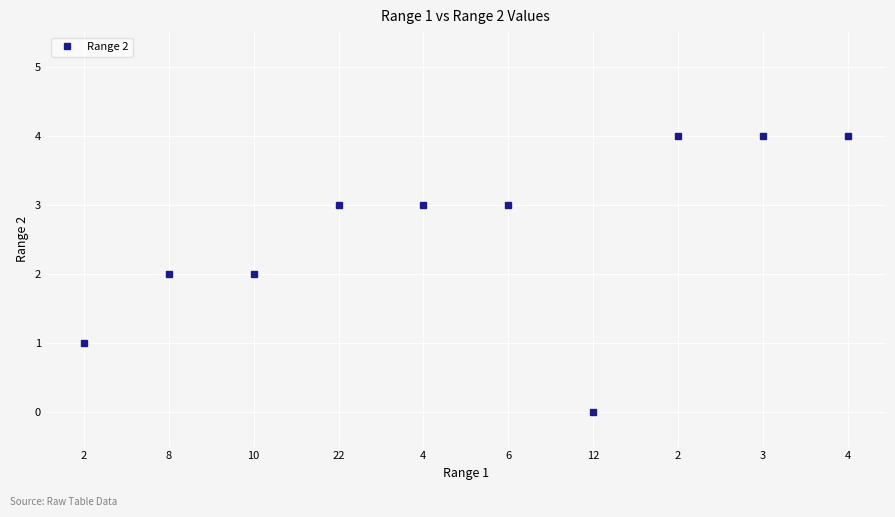

How many values are between 2 and 4?

8